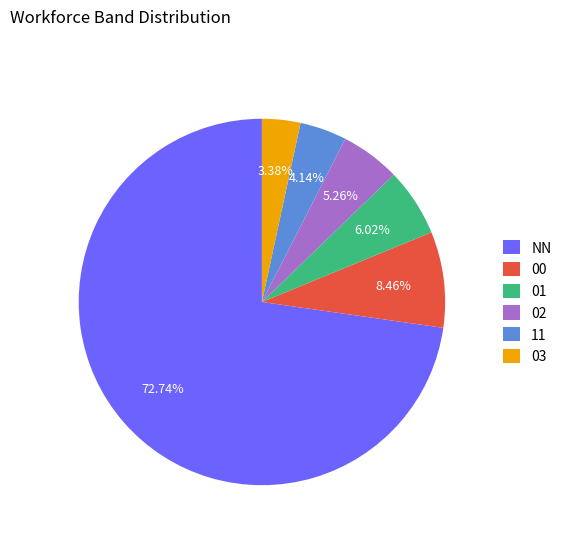

To the nearest percent, what portion does 02 represent?

5%